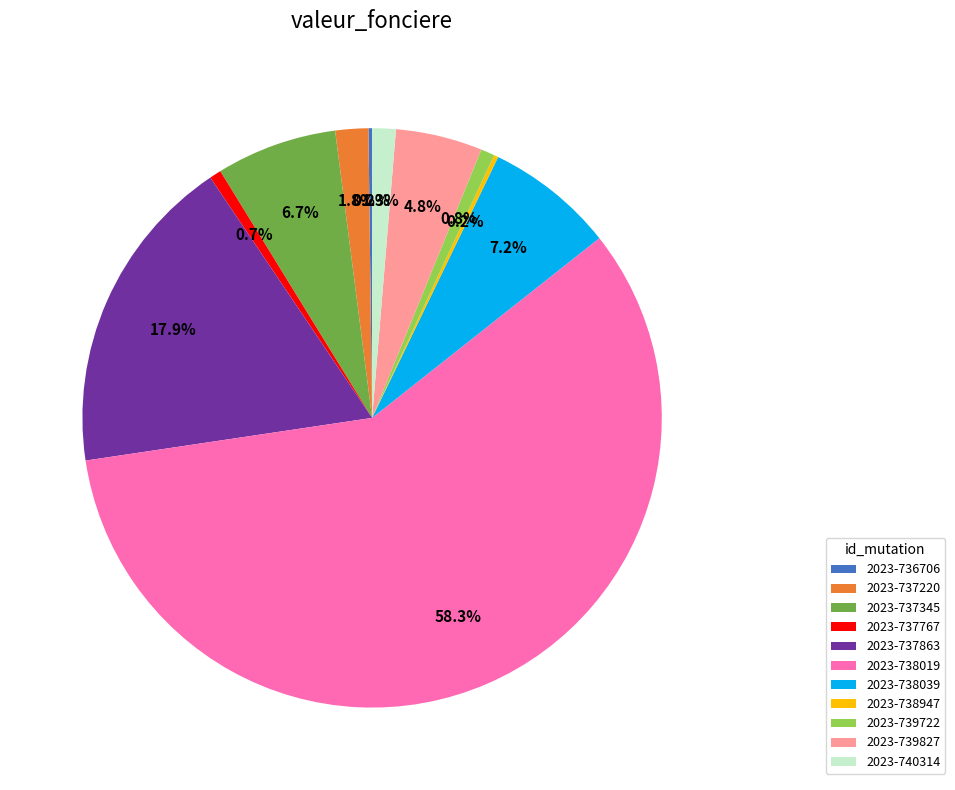

Combined, what portion of the pie is 2023-738039 and 2023-740314?

8.5%